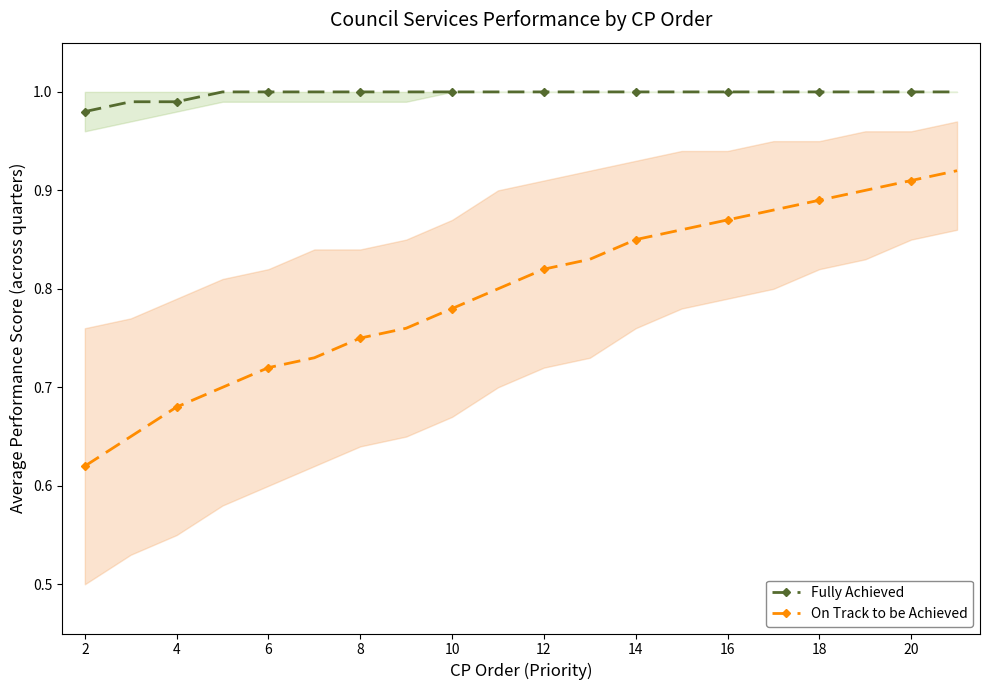

What is the difference between the highest and lowest values at 10?

0.3